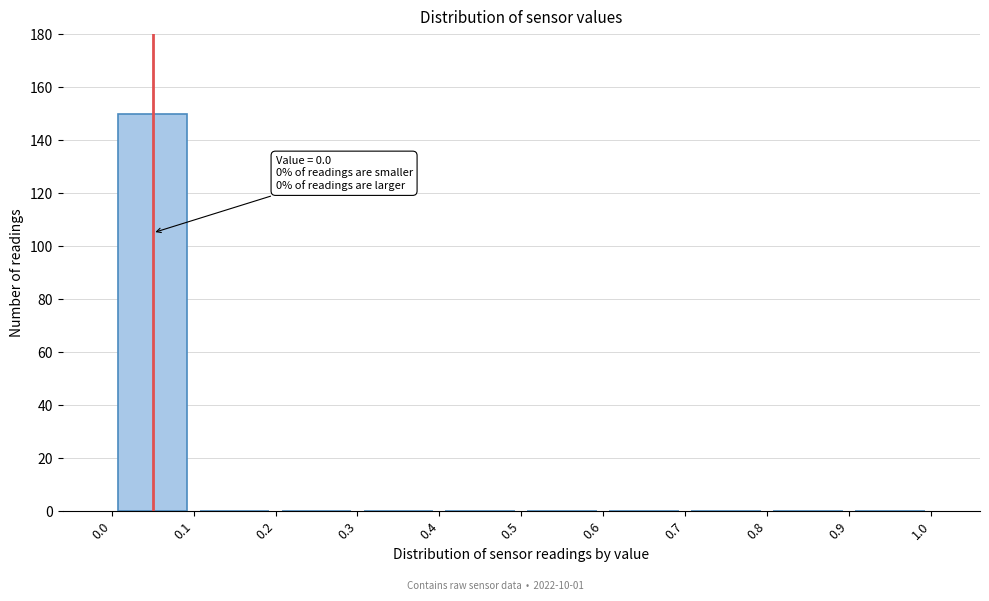

Over which range of the x-axis is the bar tallest?

0.0 to 0.1